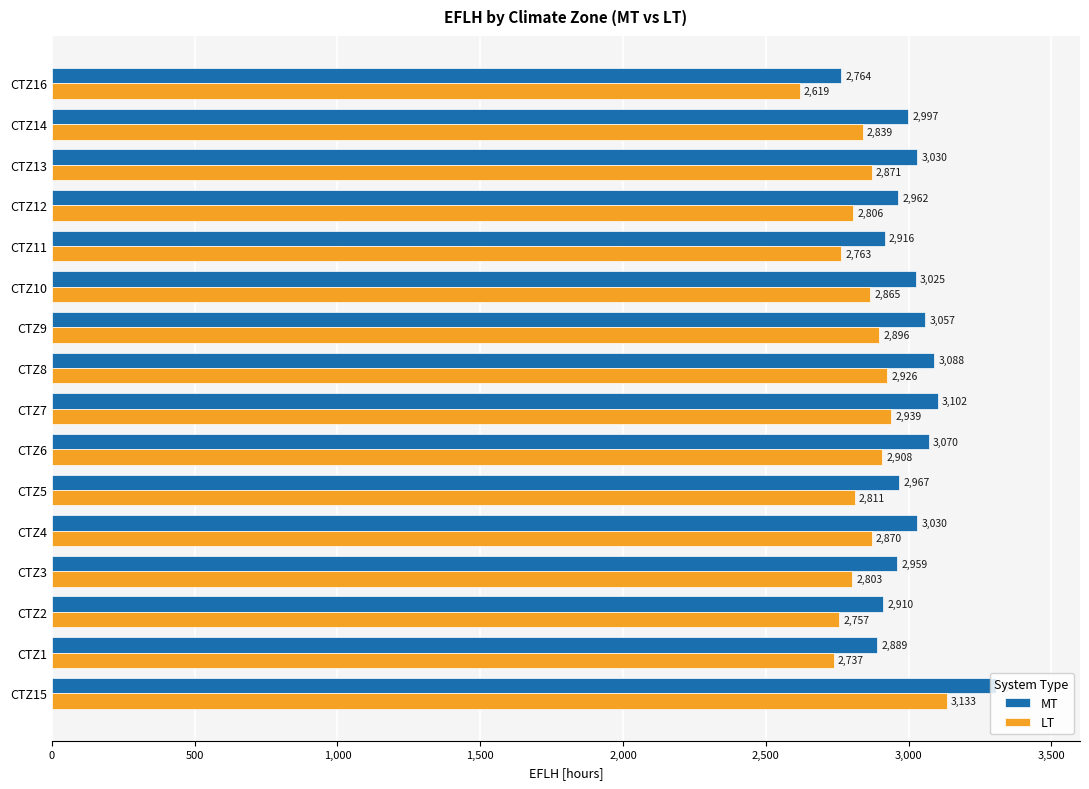

Which series has the largest range (max minus min)?

MT